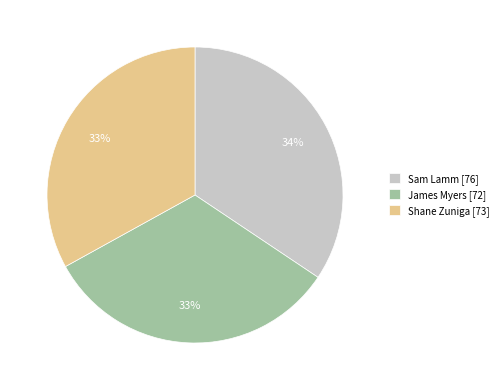

Approximately how many times larger is the value at James Myers compared to Shane Zuniga?

1.0